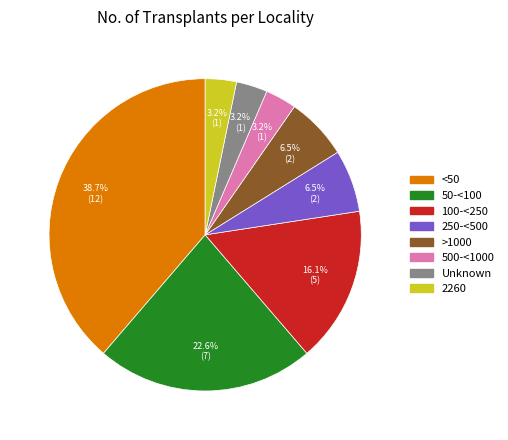

How many segments does this pie chart have?

8